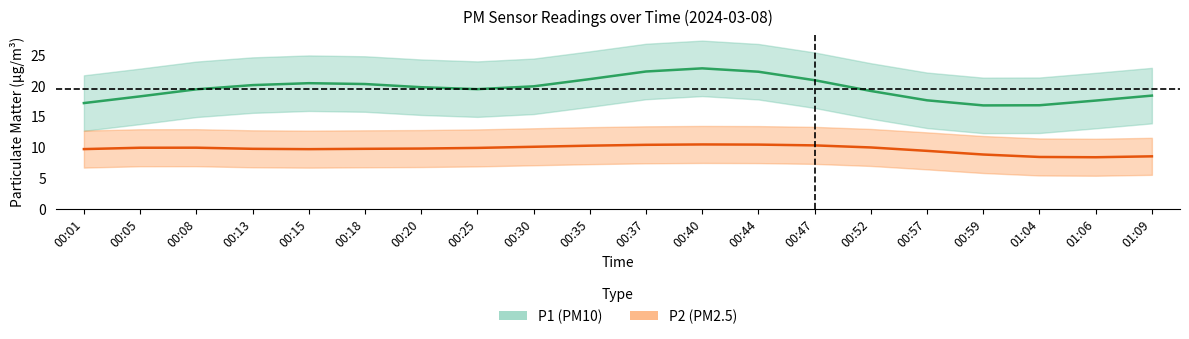

List the series in order of their peak value, highest first.

P1, P2